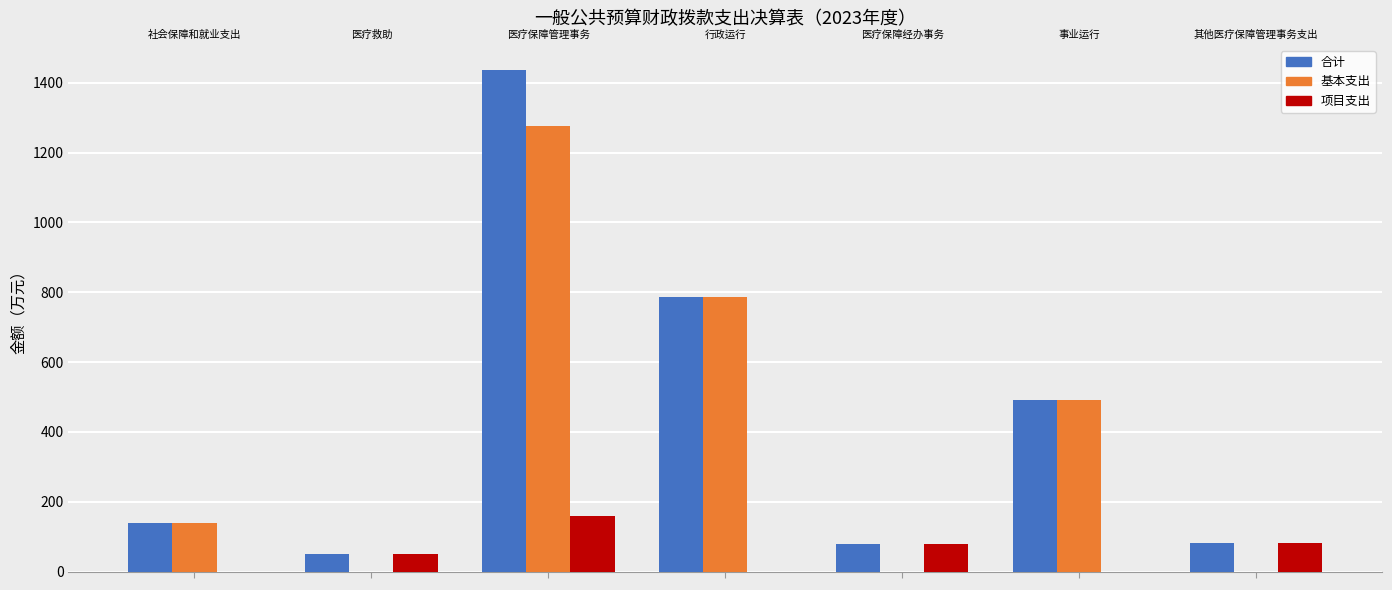

What is the sum of all 合计 values?

3063.5